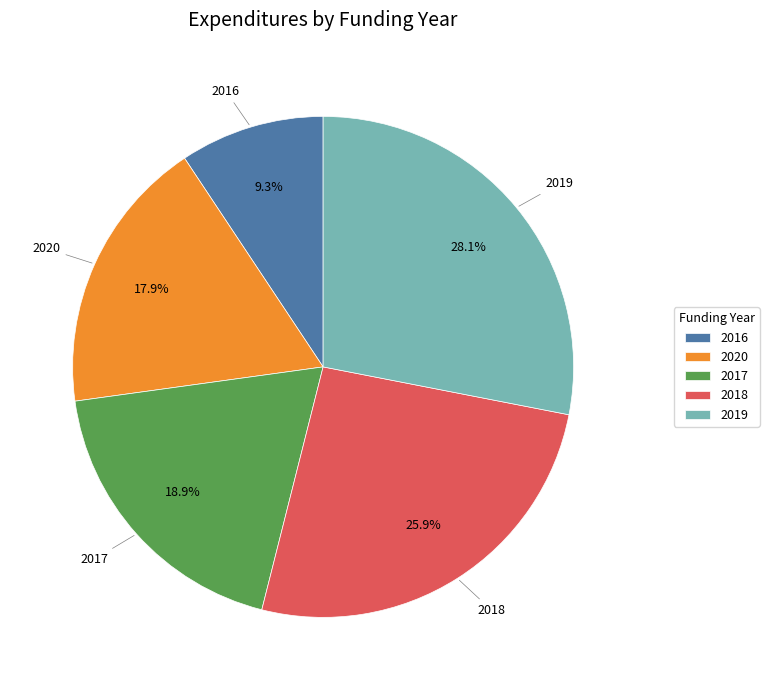

To the nearest percent, what is the difference between the 2018 and 2017 slice percentages?

7%